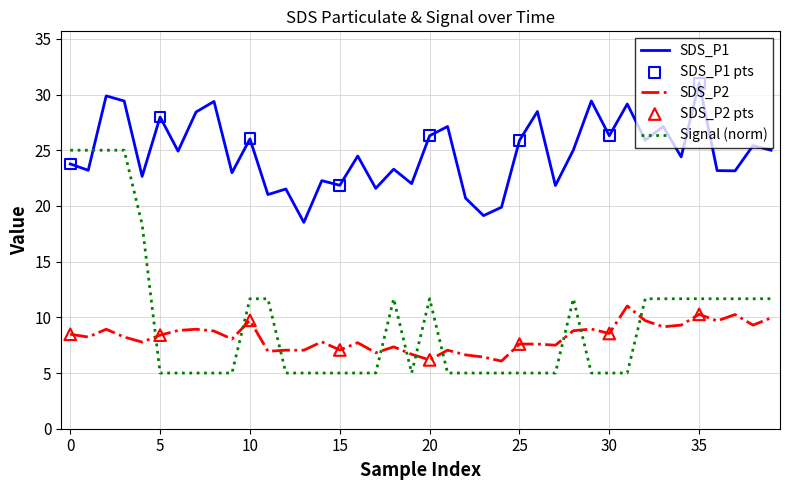

Which series has the largest range (max minus min)?

Signal (norm)